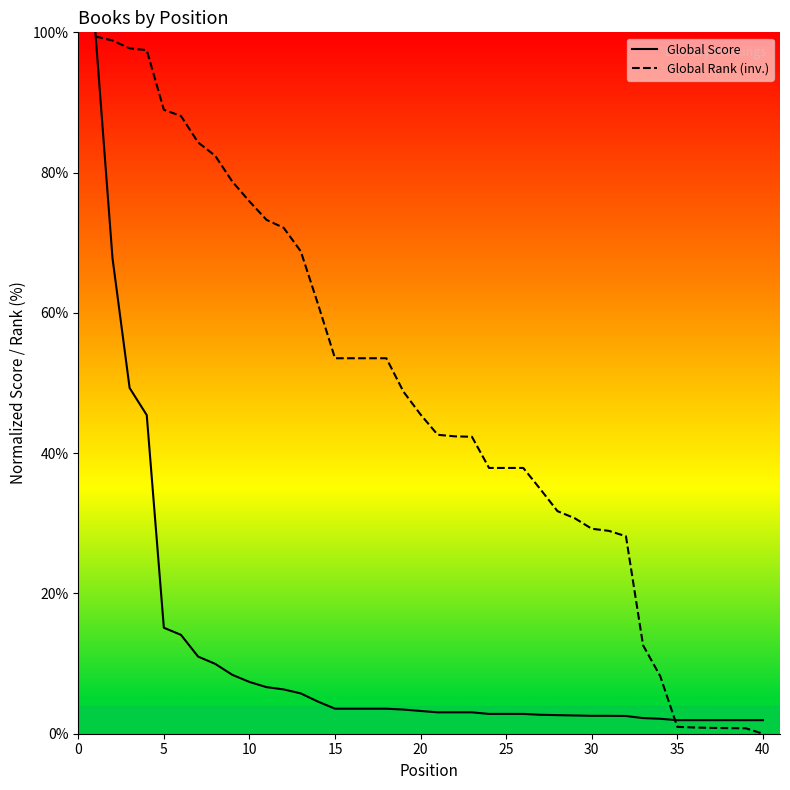

Count the number of data series in this chart.

2